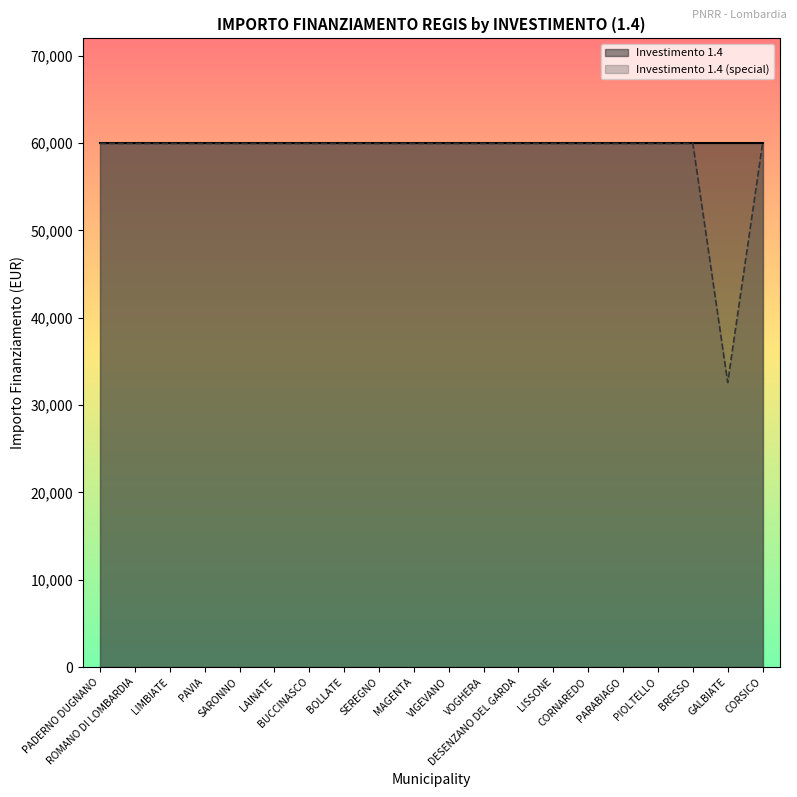

What position from the right is BOLLATE?

13